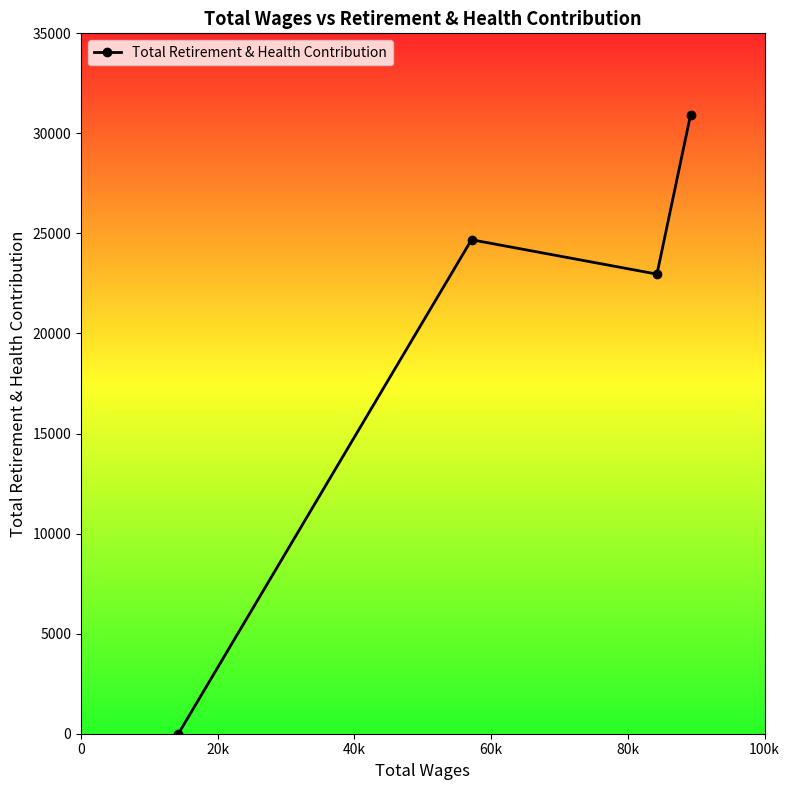

What is the greatest value displayed?

30922